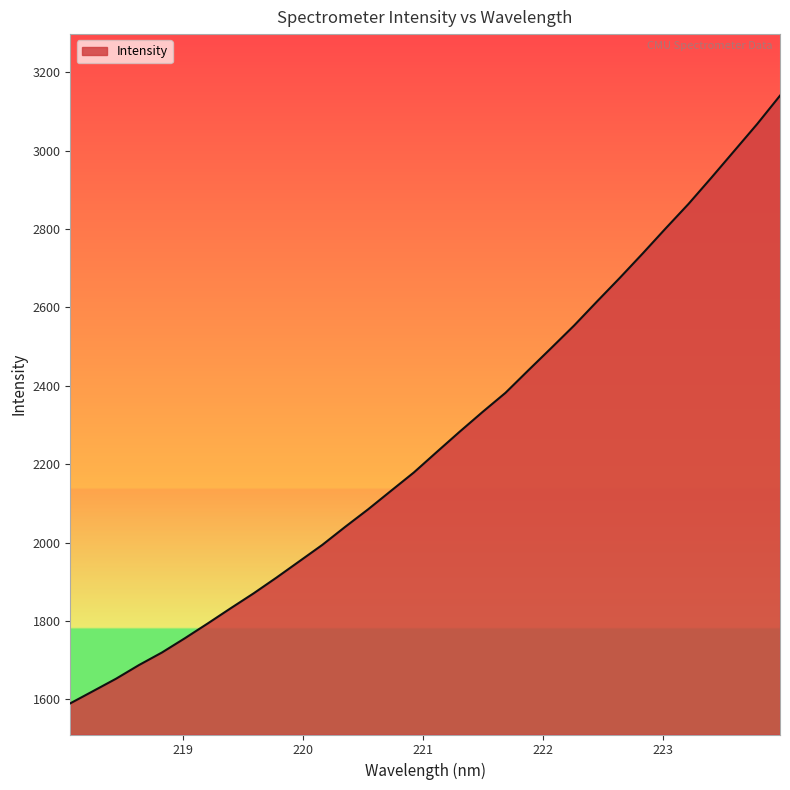

What is the maximum value shown in the chart?

3140.5